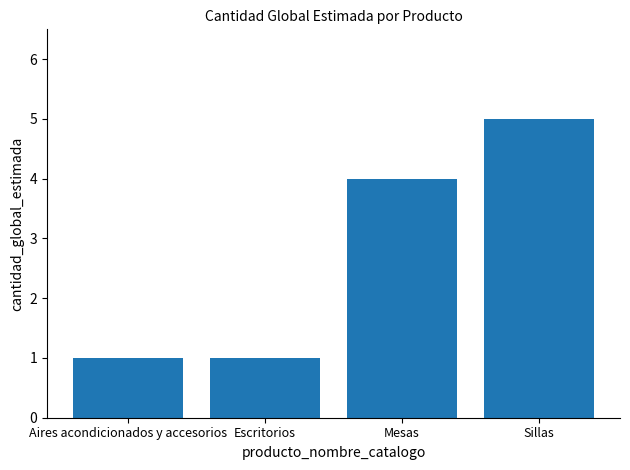

Where is the data nearest to the value 3?

Mesas